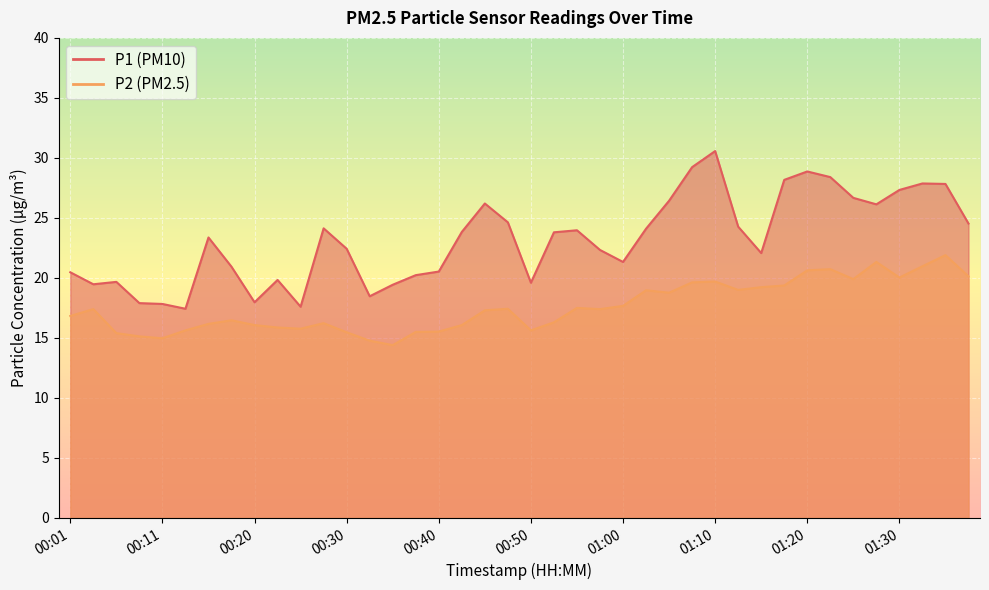

Is the value of P2 at 00:20 greater than the value of P1 at 01:30?

No